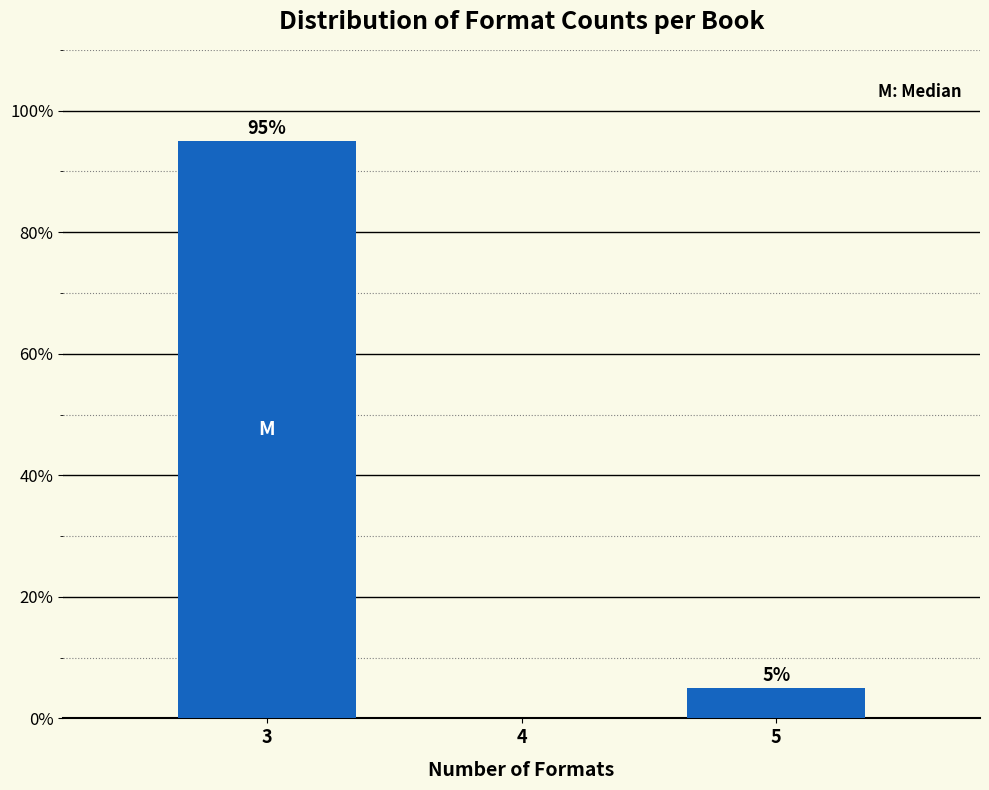

Reading left to right, what are all the values shown in this chart?

3=95	4=0	5=5